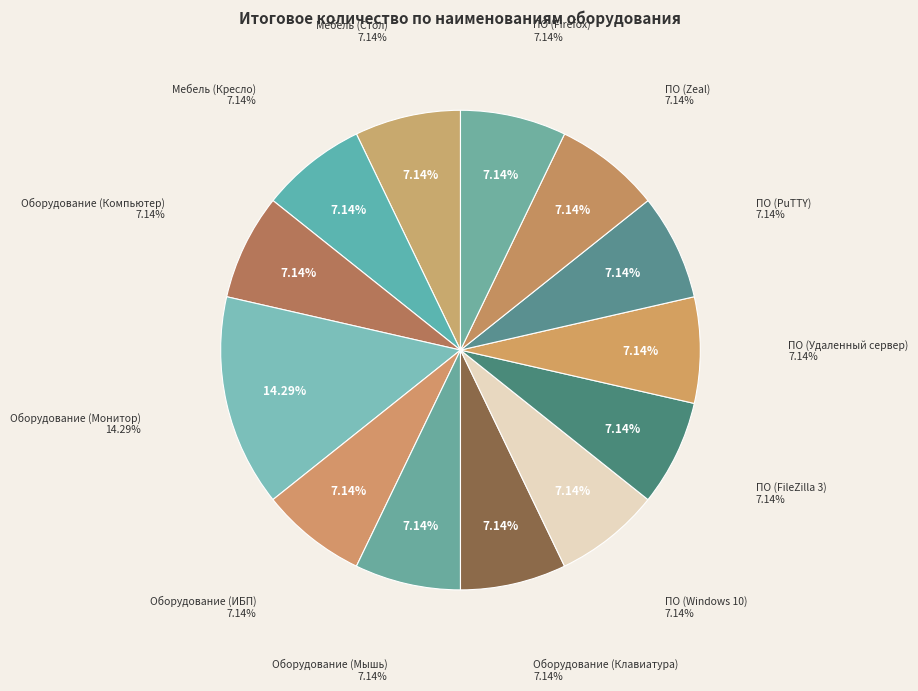

Count the number of slices in the pie.

13